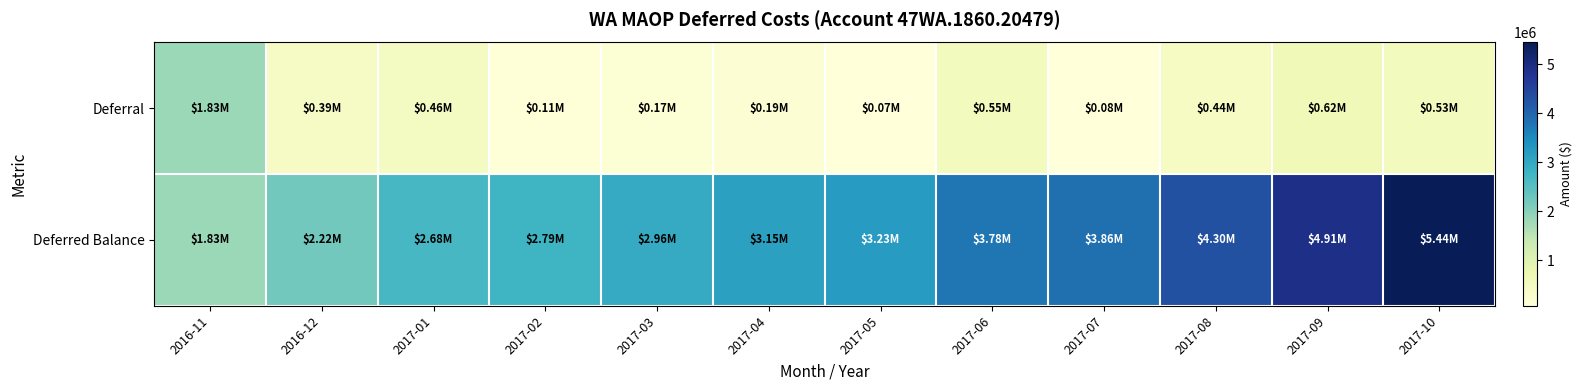

What is the total value across all series at 2017-03?

3131975.0